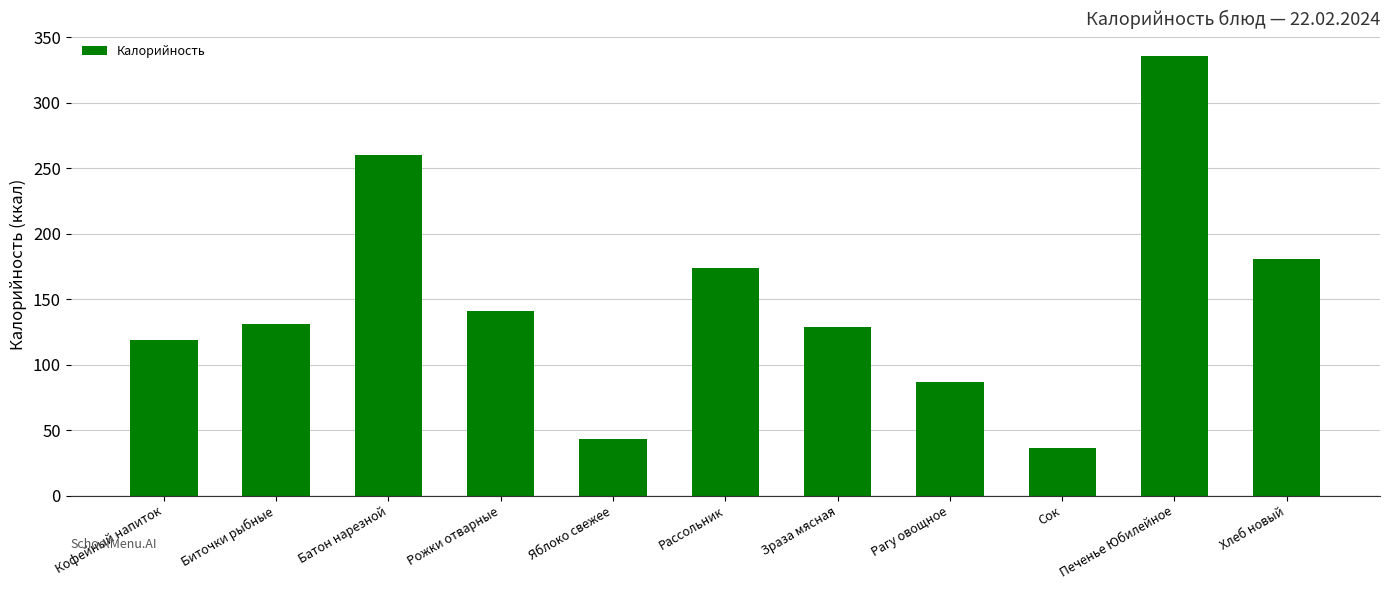

What is the sum of the values at Рожки отварные and Биточки рыбные?

272